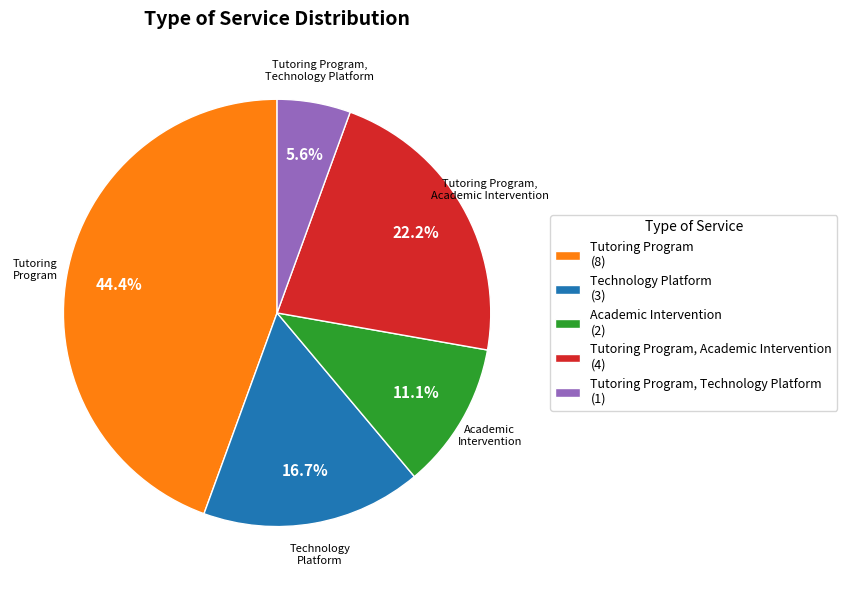

Between Technology Platform (3) and Tutoring Program, Technology Platform (1), which is larger?

Technology Platform (3)